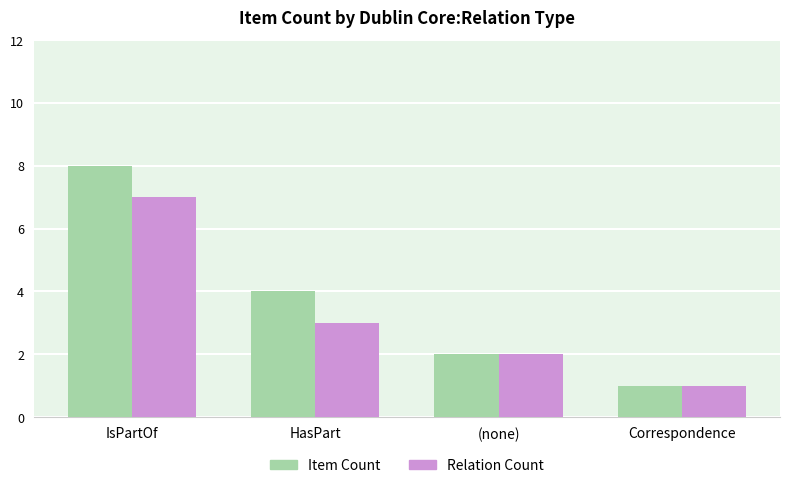

How many Relation Count values are between 2 and 7?

3